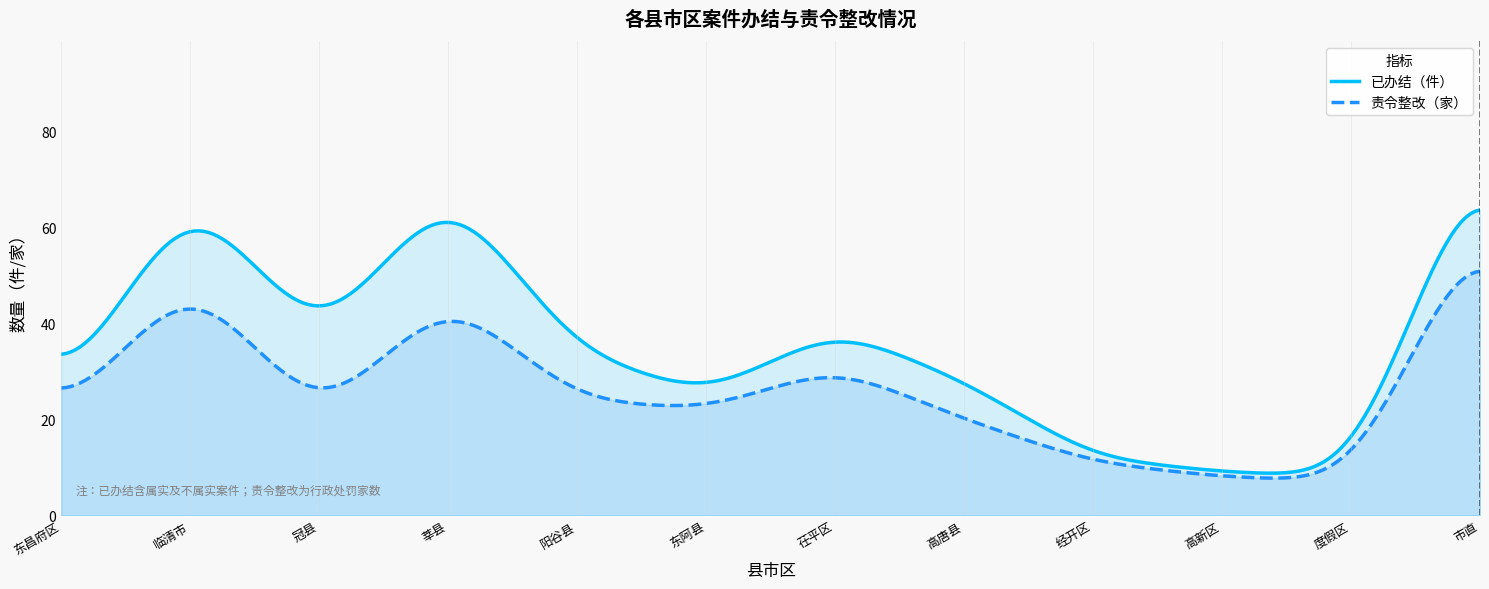

What is the maximum value for 责令整改（家）?

50.8